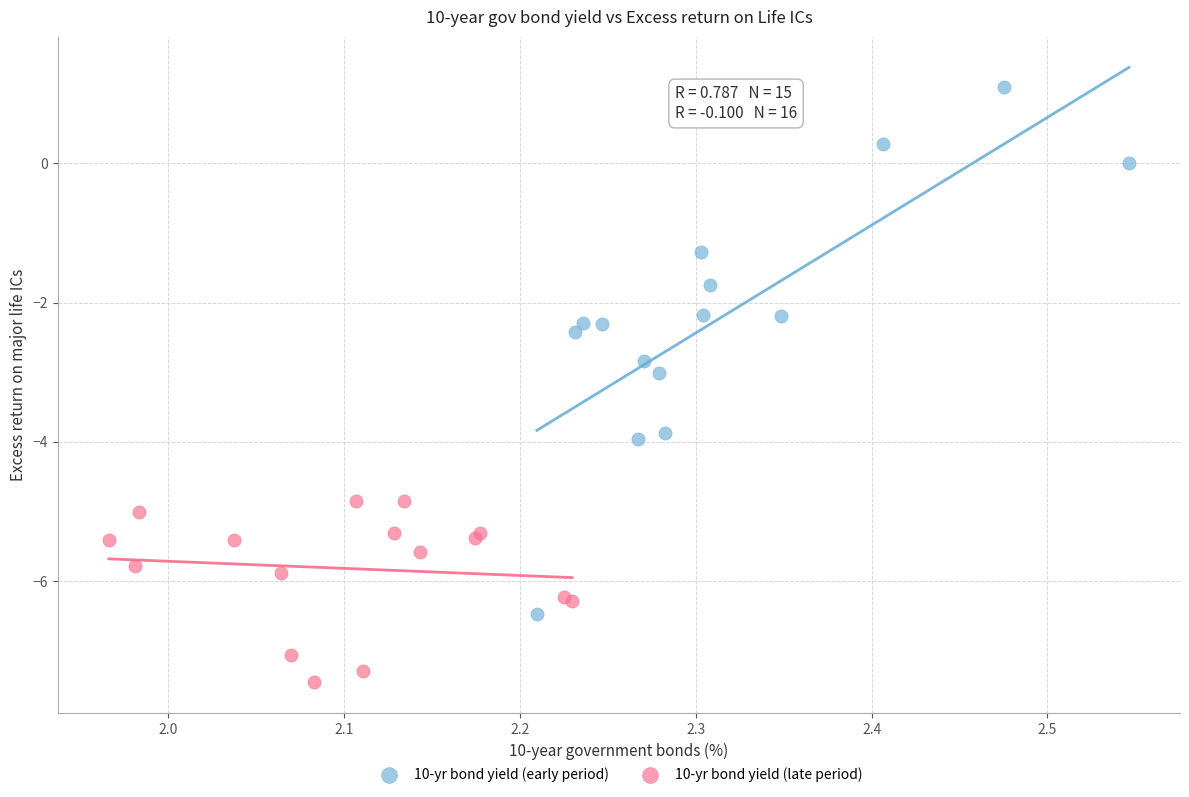

Which series has the largest Y range (max minus min)?

10-yr bond yield (early period)